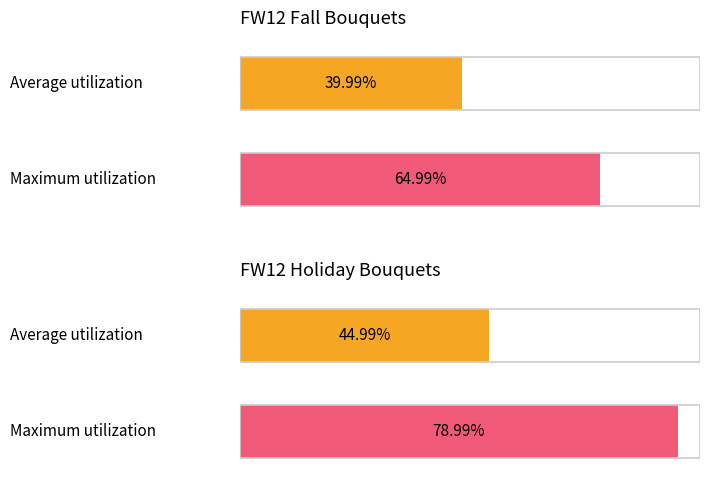

Which series has the widest spread of values?

Maximum utilization